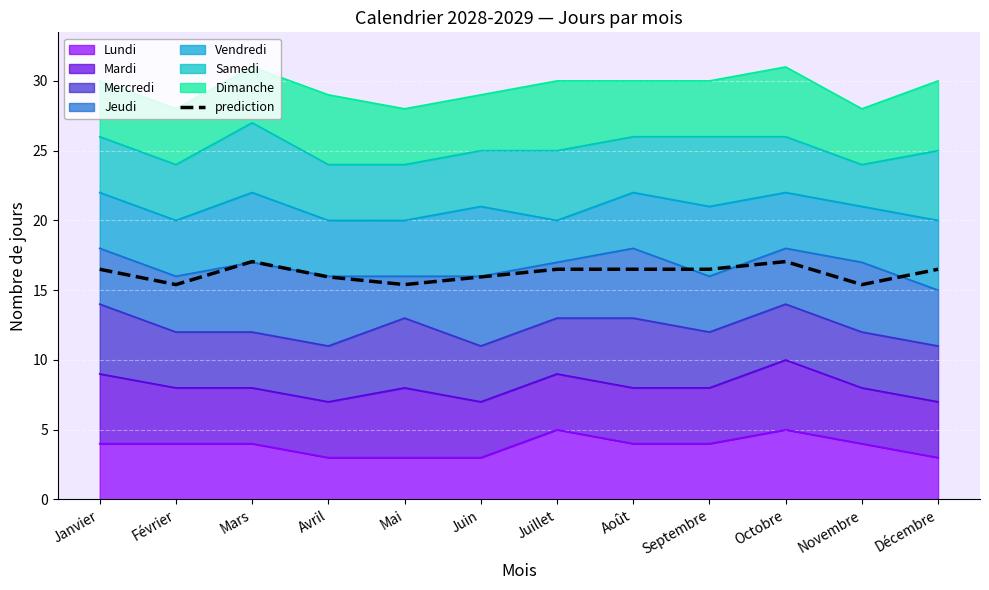

Which label corresponds to the smallest value in the chart?

Février